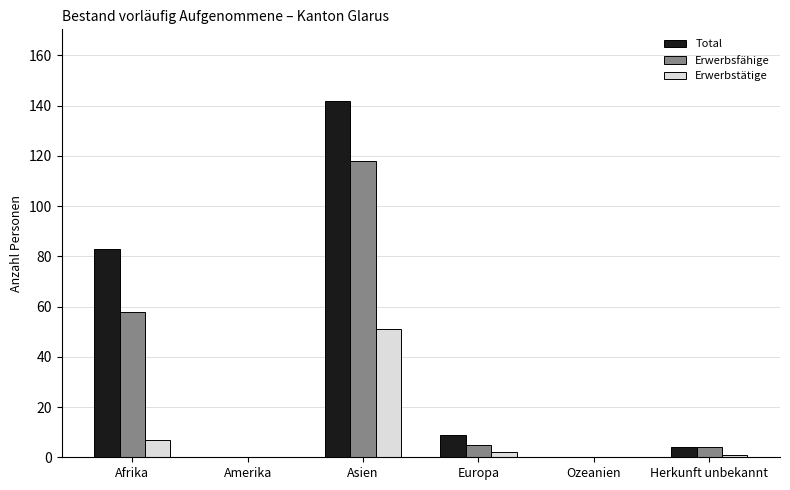

Count the number of categories in the chart.

6